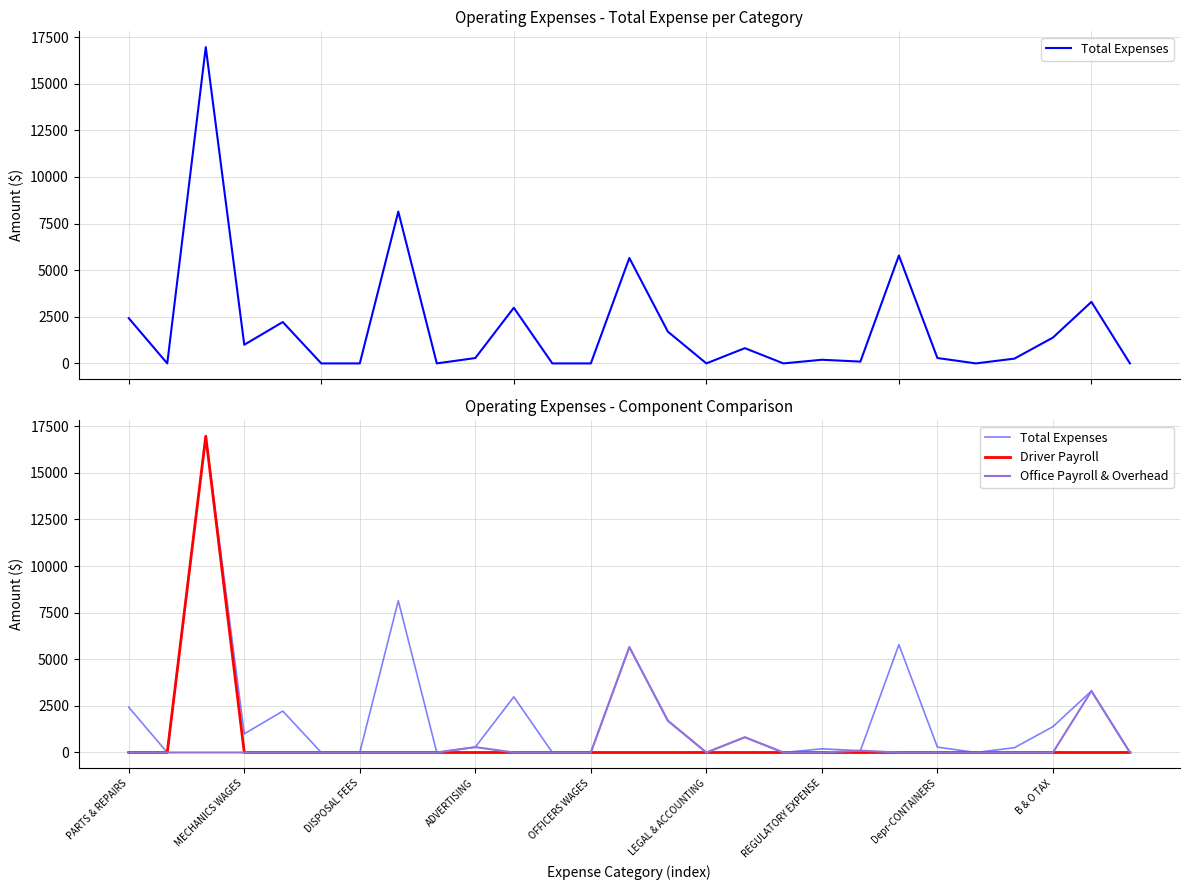

Which has a higher value, 24 or DISPOSAL FEES?

DISPOSAL FEES